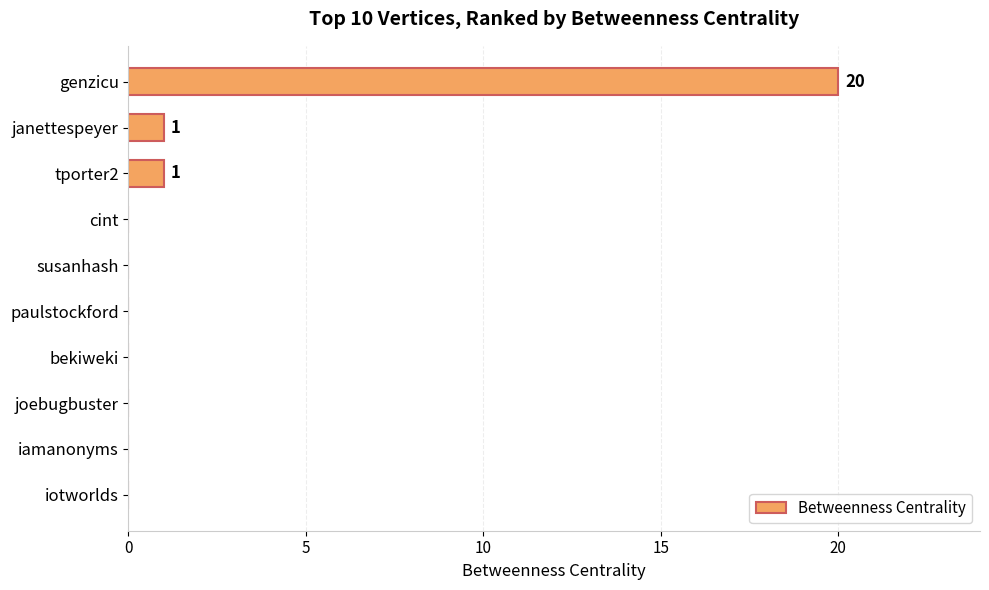

Is it true that the value at cint is -9?

False